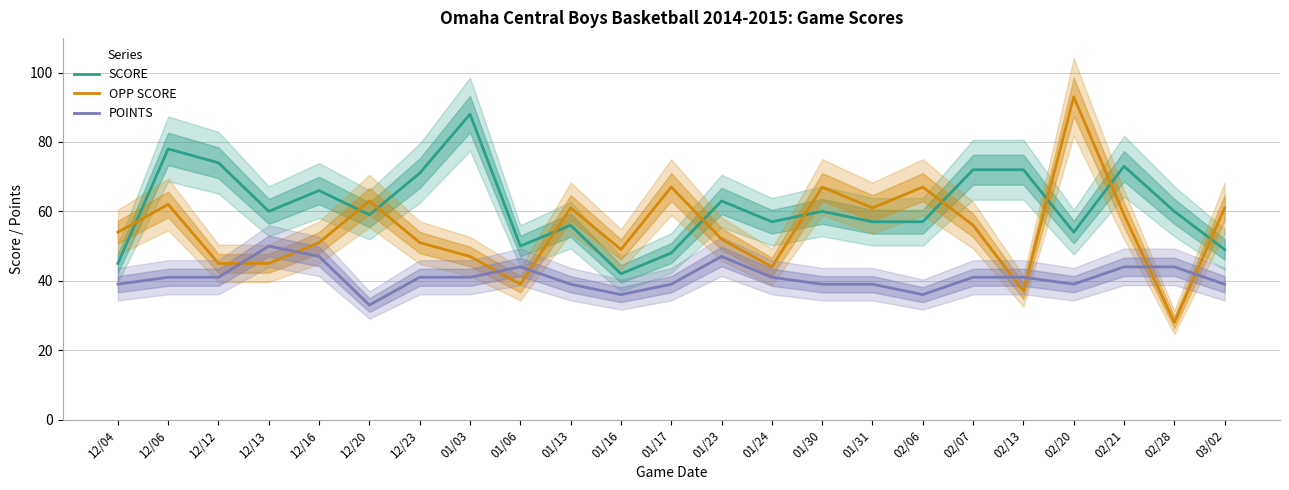

Which series has the largest total across all categories?

SCORE